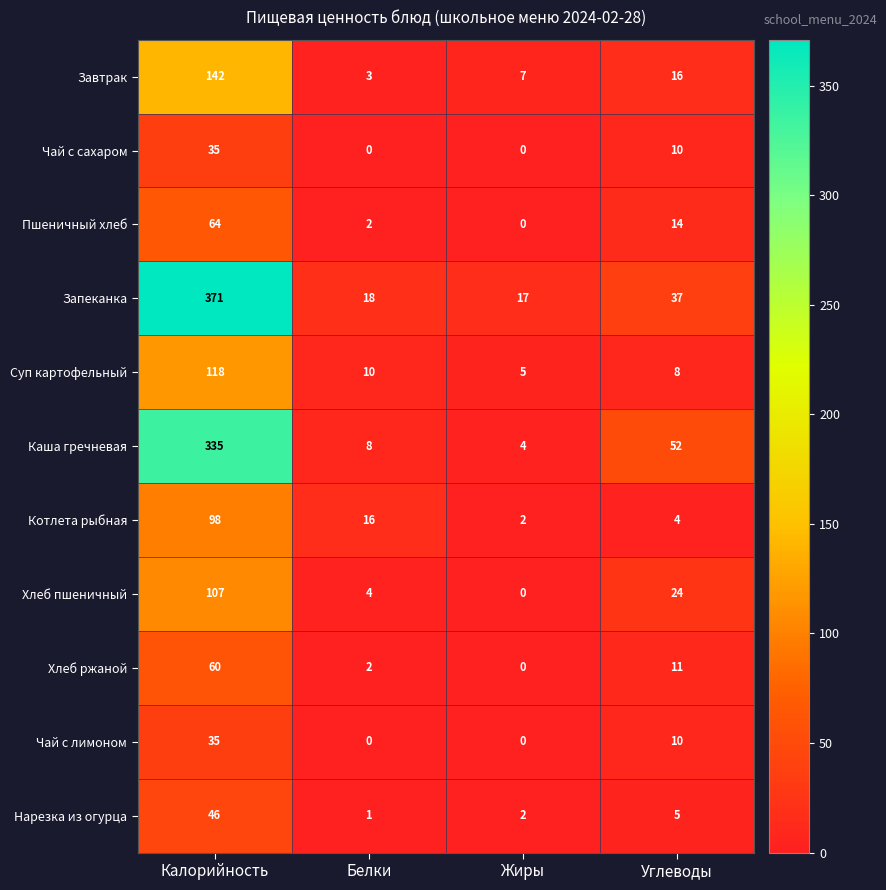

What is the difference between the second highest and second lowest values in the Чай с сахаром series?

10